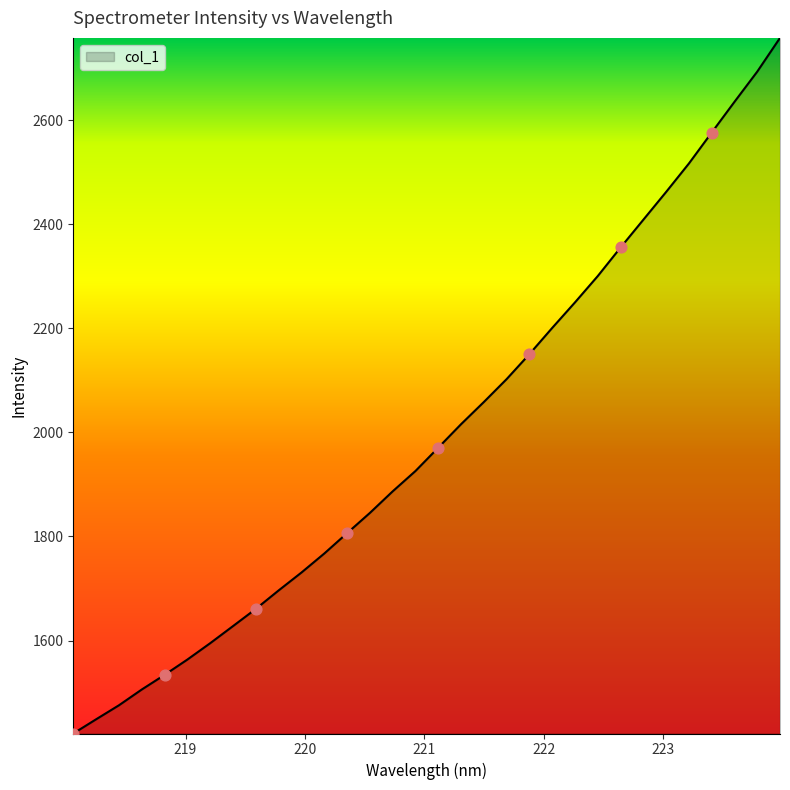

What is the smallest value displayed?

1421.3